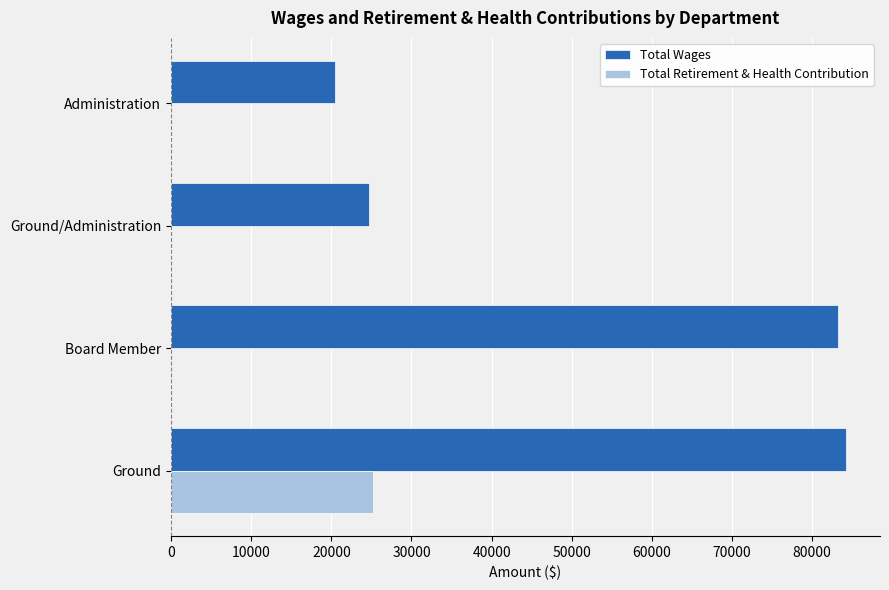

Which series has the largest range (max minus min)?

Total Wages